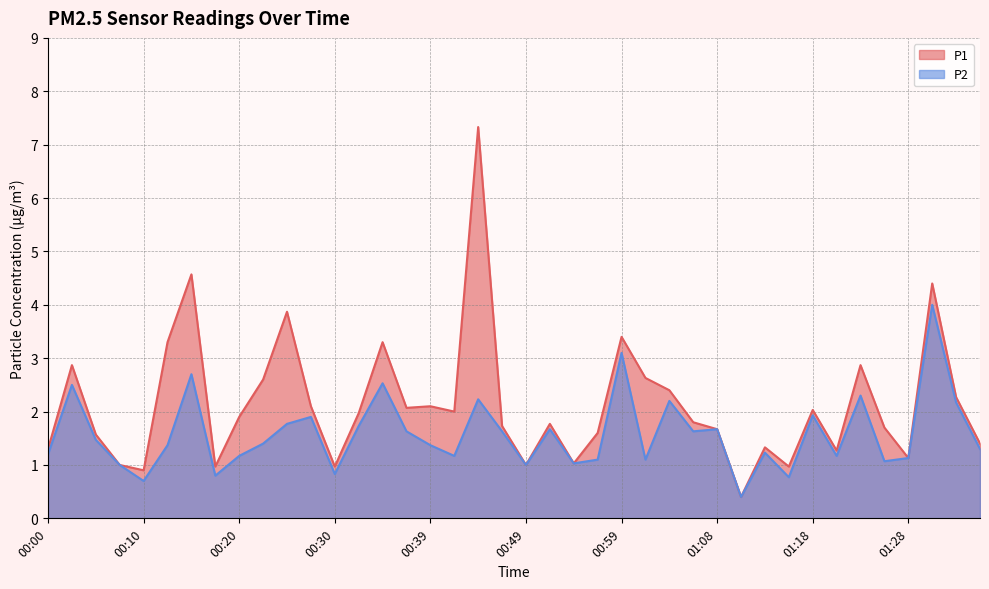

Reading left to right, transcribe all the data shown in this chart.

P1: 1.3	2.9	1.6	1.0	0.9	3.3	4.6	1.0	1.9	2.6	3.9	2.1	1.0	2.0	3.3	2.1	2.1	2.0	7.3	1.7	1.0	1.8	1.0	1.6	3.4	2.6	2.4	1.8	1.7	0.4	1.3	1.0	2.0	1.3	2.9	1.7	1.1	4.4	2.3	1.4
P2: 1.2	2.5	1.5	1.0	0.7	1.4	2.7	0.8	1.2	1.4	1.8	1.9	0.8	1.7	2.5	1.6	1.4	1.2	2.2	1.6	1.0	1.7	1.0	1.1	3.1	1.1	2.2	1.6	1.7	0.4	1.2	0.8	1.9	1.2	2.3	1.1	1.1	4.0	2.2	1.3